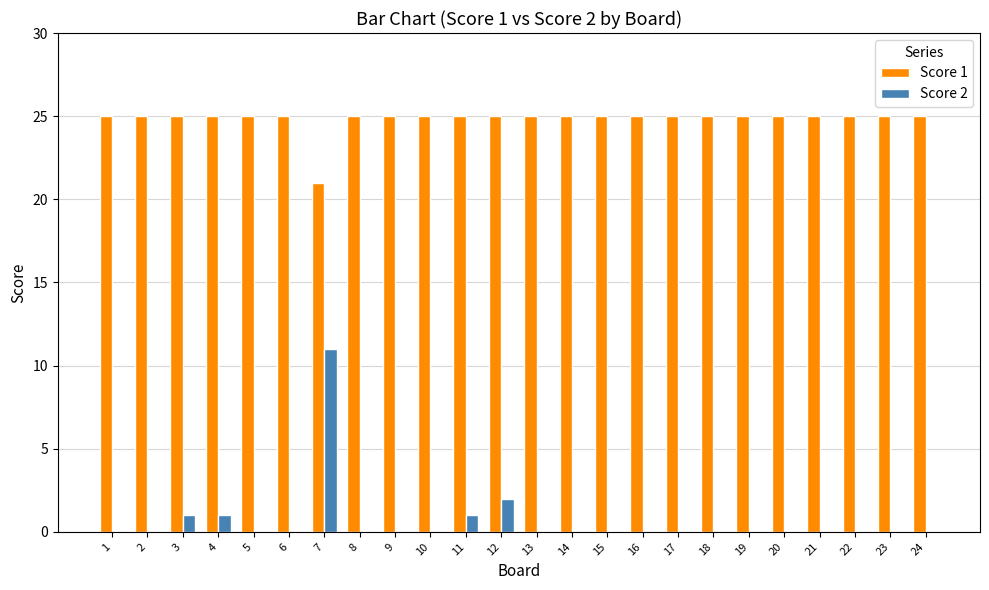

What is the total value across all series at 10?

25